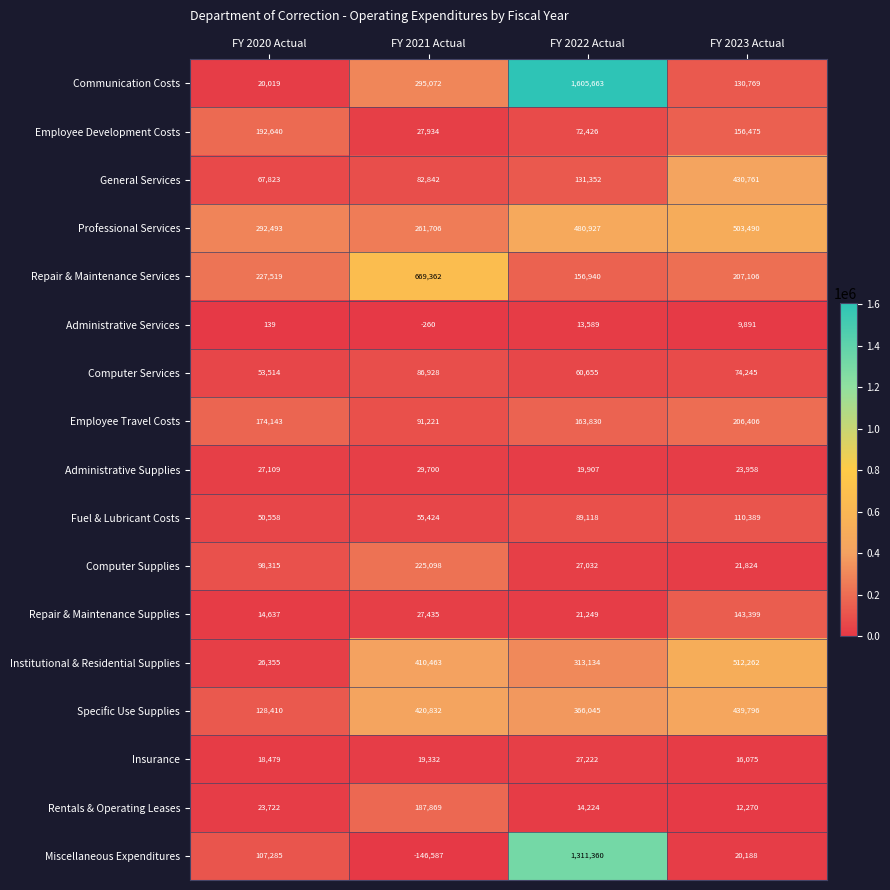

Count the number of data series in this chart.

17